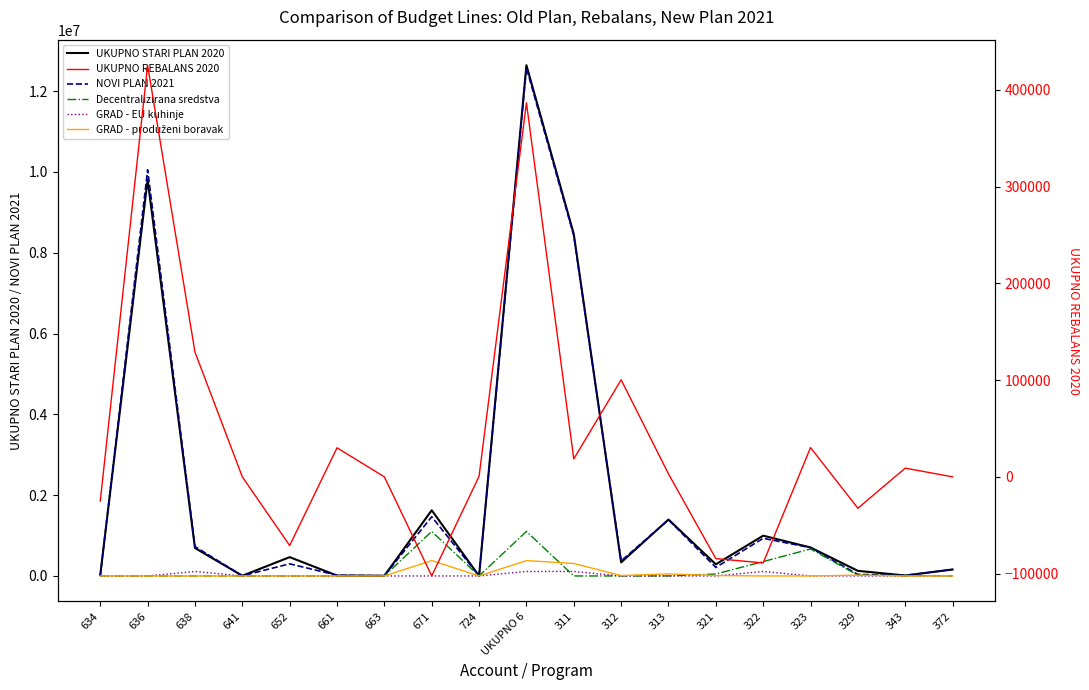

Rank the categories by UKUPNO REBALANS 2020 value from highest to lowest.

636, UKUPNO 6, 638, 312, 323, 661, 311, 343, 313, 724, 641, 663, 372, 634, 329, 652, 321, 322, 671